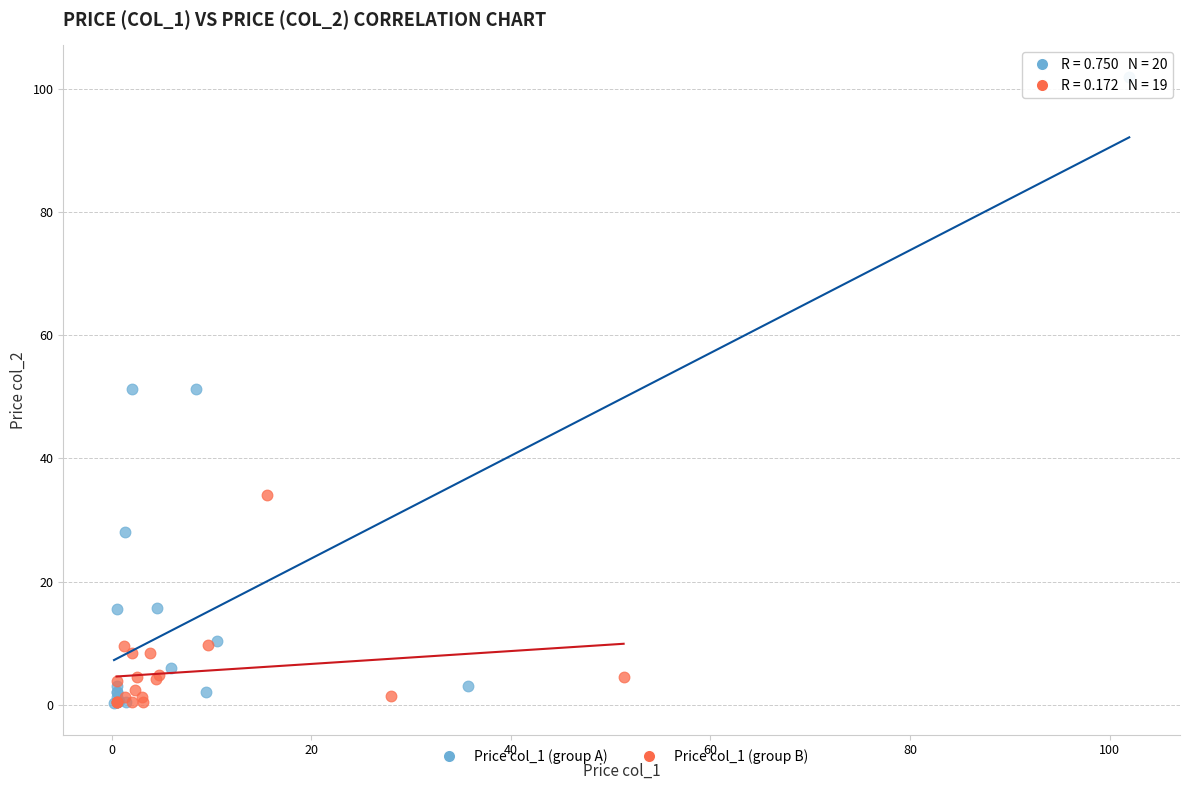

Which series reaches the maximum Y coordinate?

Price col_1 (group A)